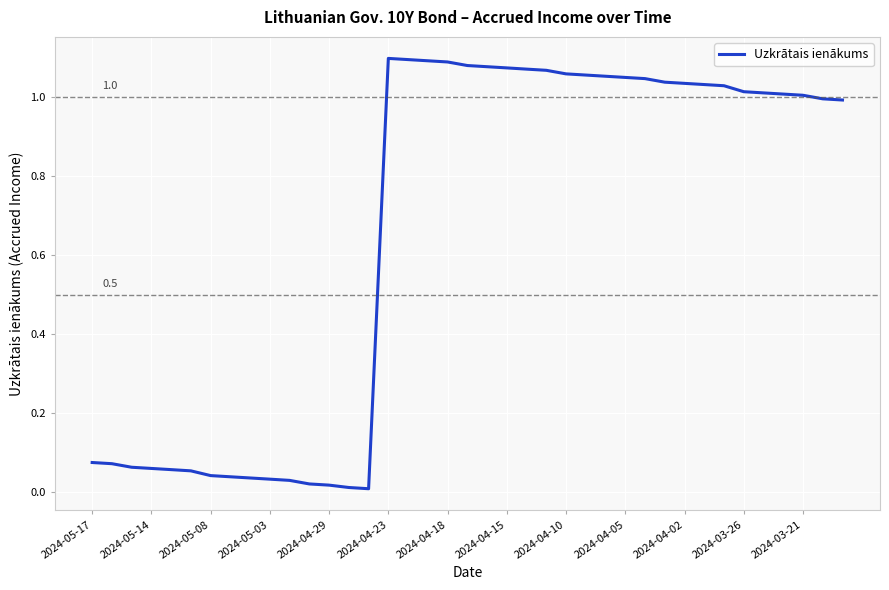

The chart shows a value of 1.6 at 2024-03-26. True or false?

False